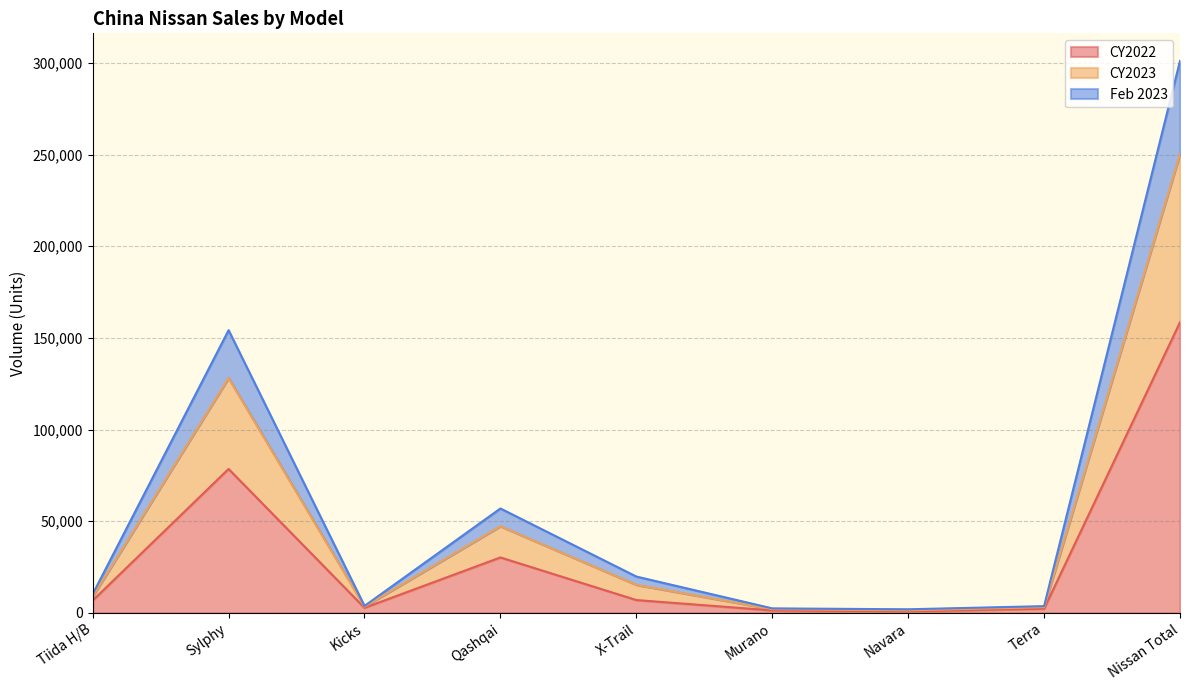

Is it true that CY2022 equals 6501 at Qashqai?

False